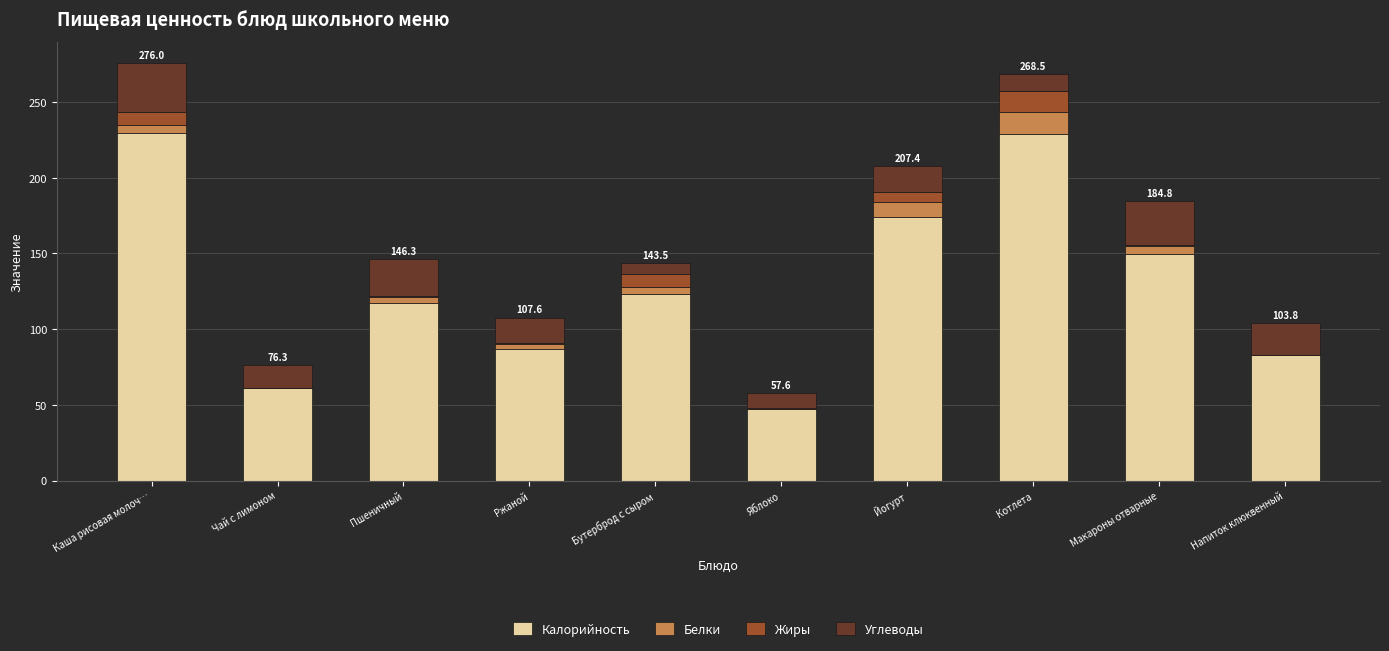

What is the highest value of the Калорийность series?

229.4